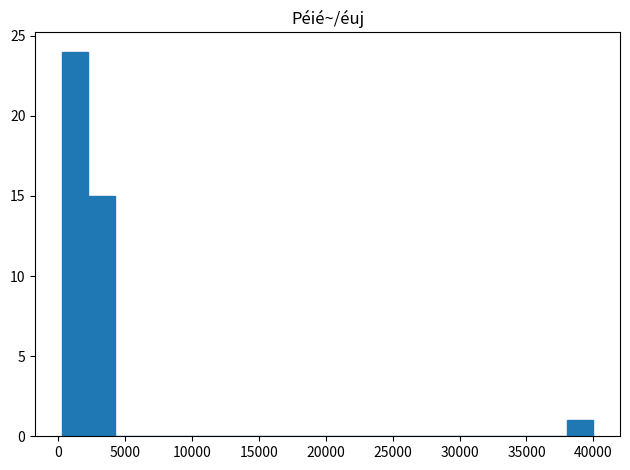

Around what value on the x-axis is the tallest bar? Give the approximate position of its centre, as read against the axis.

1500